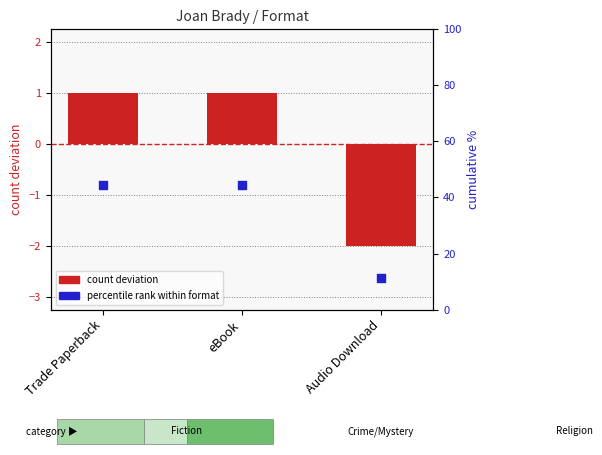

What is the total value across all series at Trade Paperback?

45.4